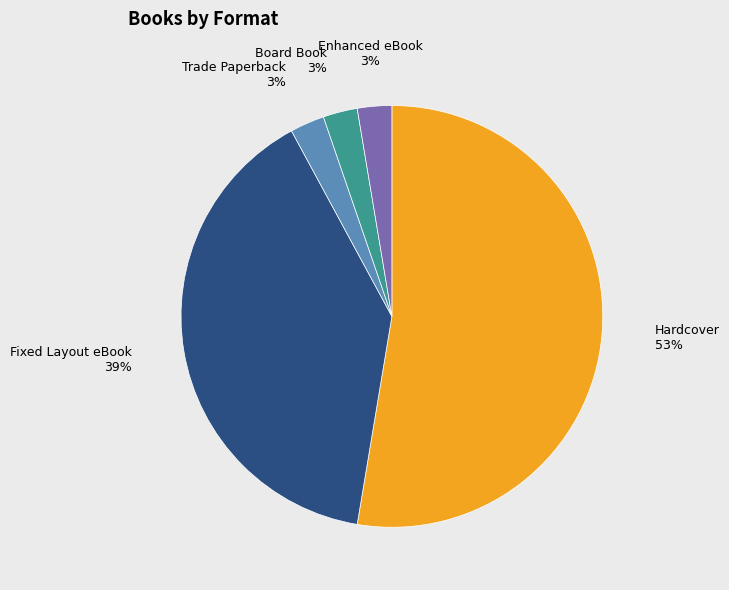

Is there any slice that represents more than half of the pie?

Yes